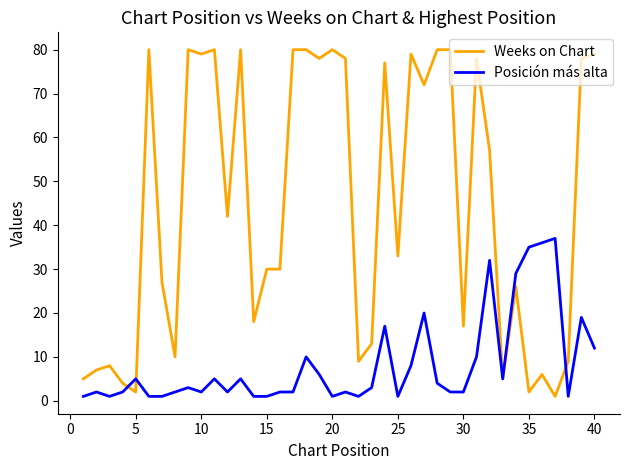

Which series ends up on top after the final intersection of Posición más alta and Weeks on Chart?

Weeks on Chart